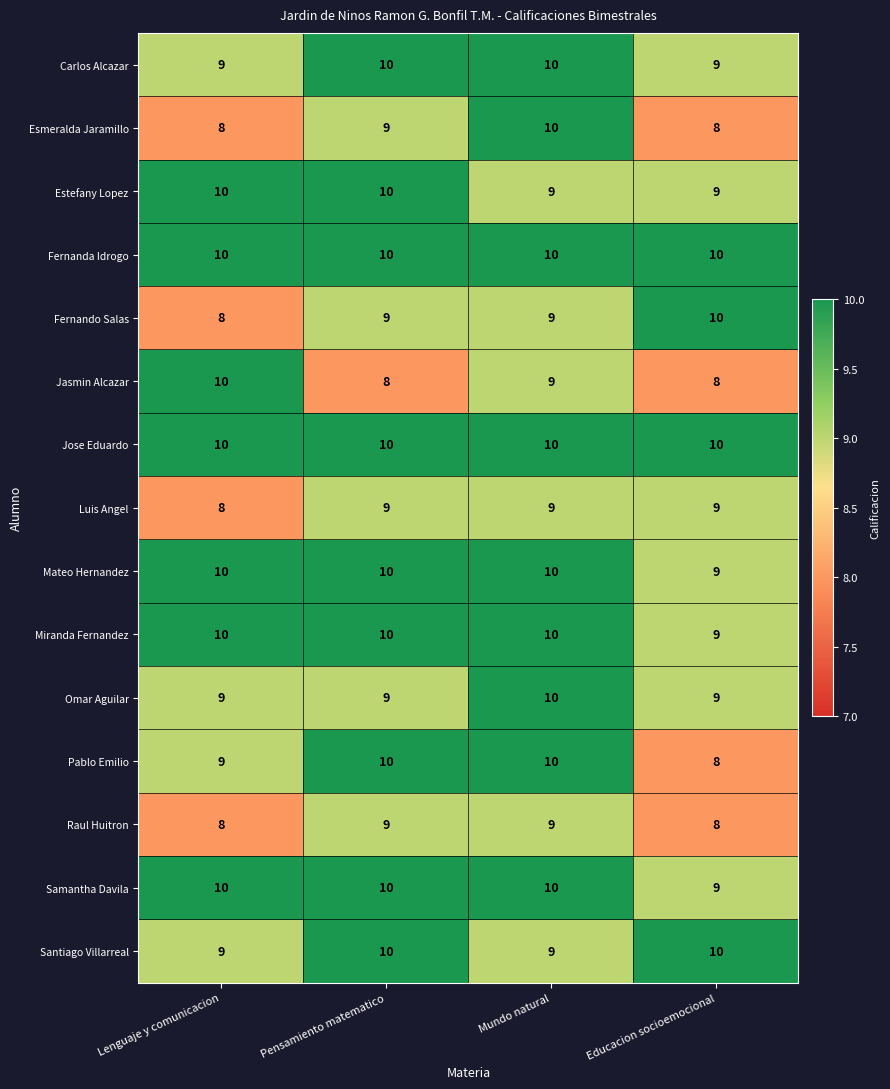

What is the sum of the Esmeralda Jaramillo values at Lenguaje y comunicacion and Pensamiento matematico?

17